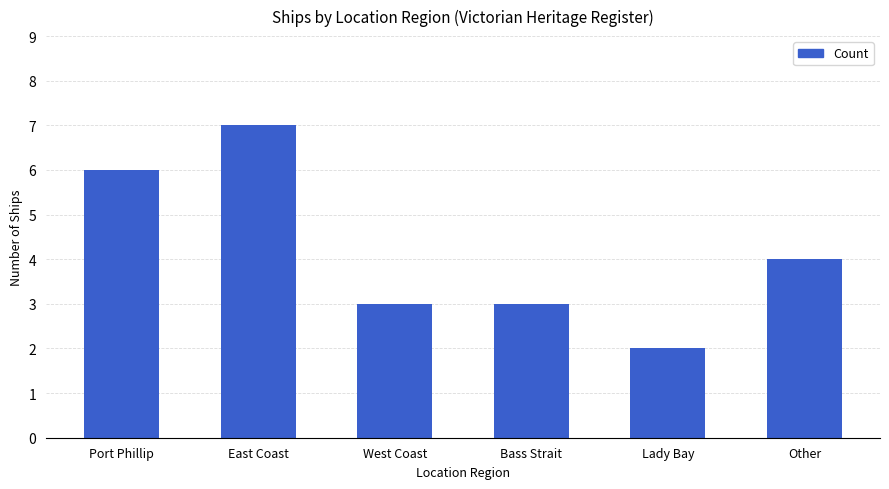

What position from the right is Lady Bay?

2